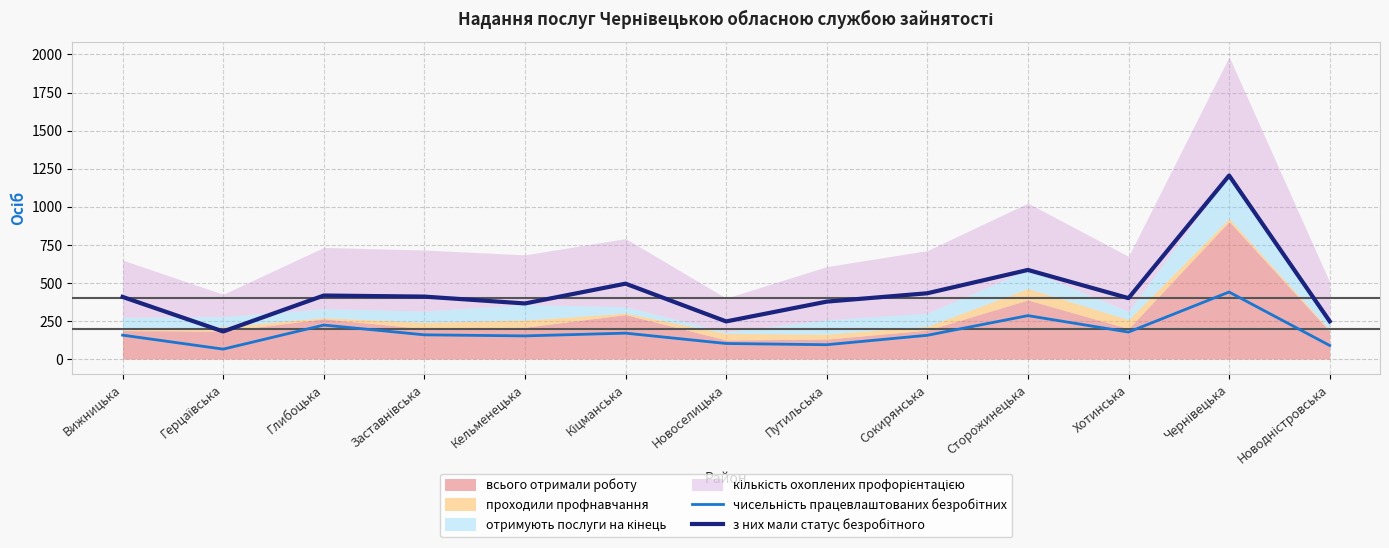

Read the з них мали статус безробітного value at Герцаївська, to the nearest 100.

200